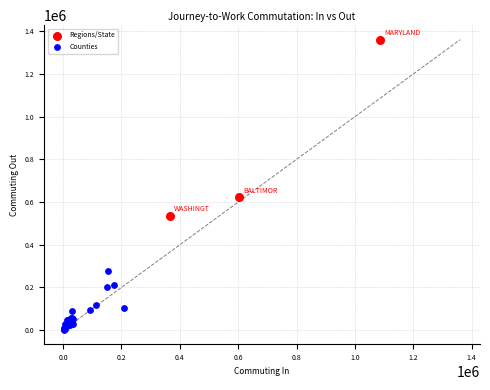

Which series reaches the maximum Y coordinate?

Regions/State